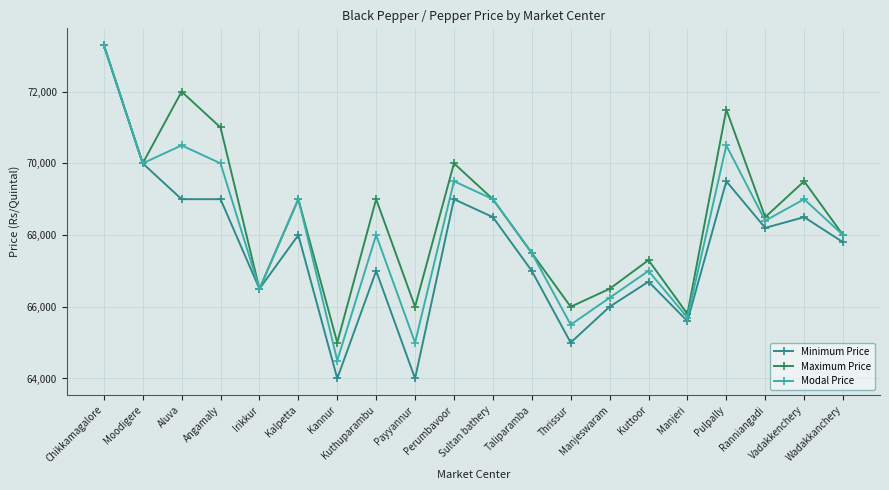

Reading right to left, extract all data points from this chart.

Minimum Price: 67800	68500	68200	69500	65600	66700	66000	65000	67000	68500	69000	64000	67000	64000	68000	66500	69000	69000	70000	73300
Maximum Price: 68000	69500	68500	71500	65800	67300	66500	66000	67500	69000	70000	66000	69000	65000	69000	66500	71000	72000	70000	73300
Modal Price: 68000	69000	68400	70500	65700	67000	66250	65500	67500	69000	69500	65000	68000	64500	69000	66500	70000	70500	70000	73300